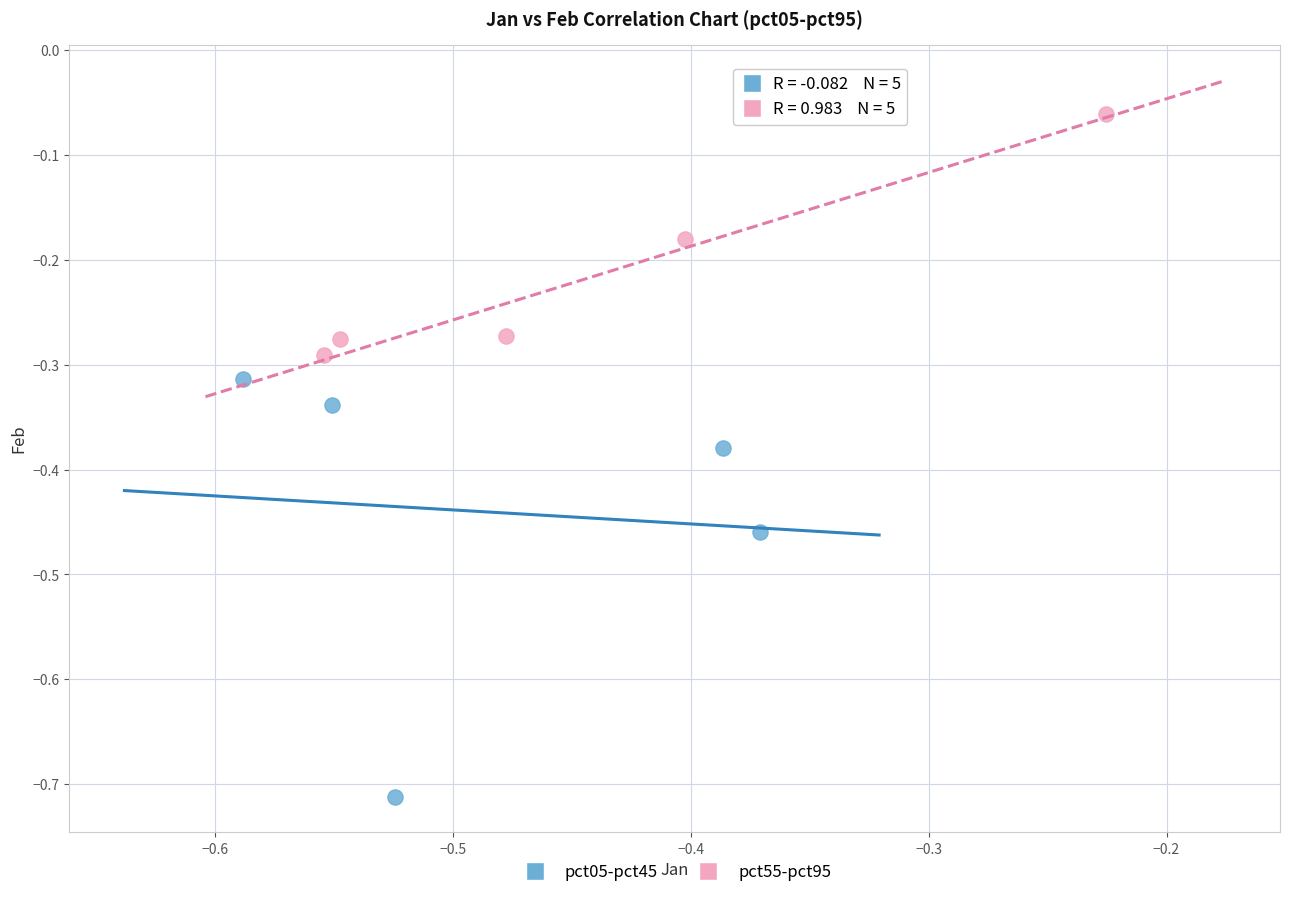

Which series reaches the minimum Y coordinate?

pct05-pct45